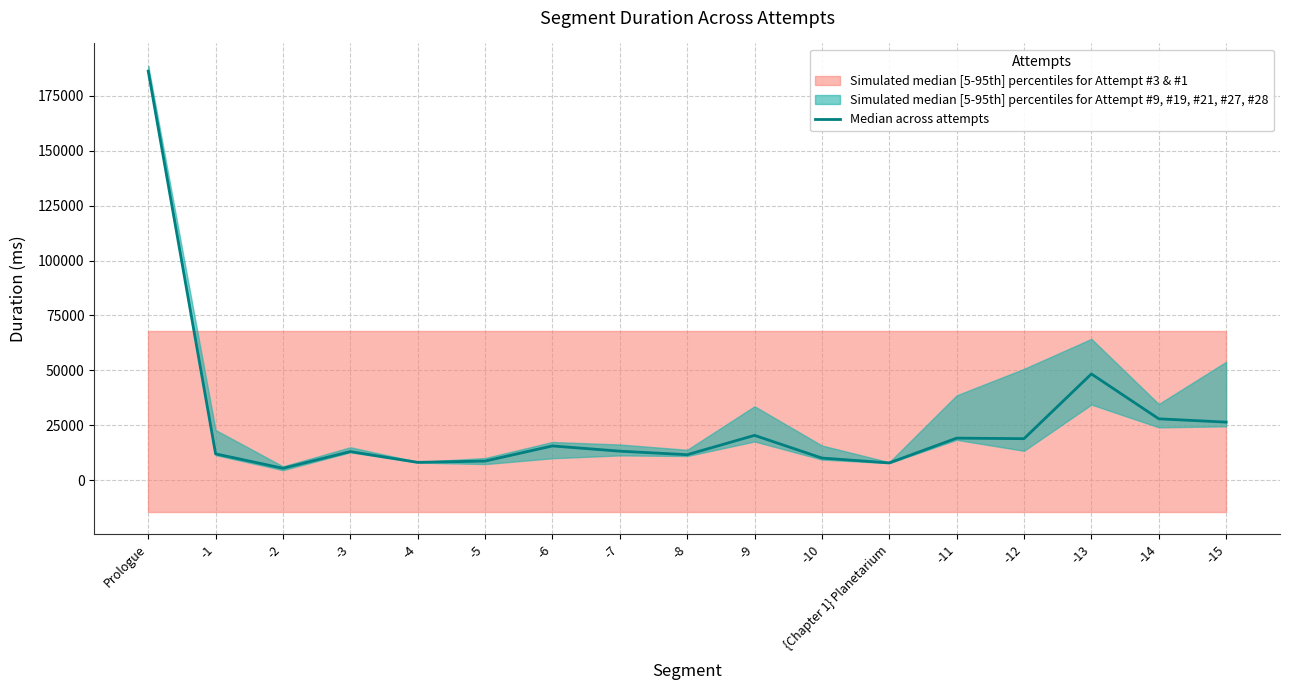

How many points are lower than both their immediate neighbors (excluding endpoints)?

5